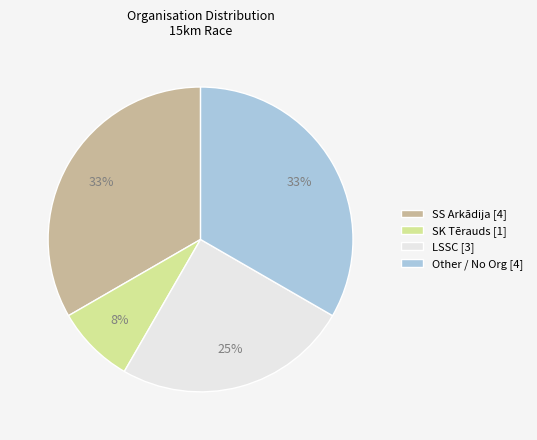

What percentage is the LSSC slice, to the nearest percent?

25%